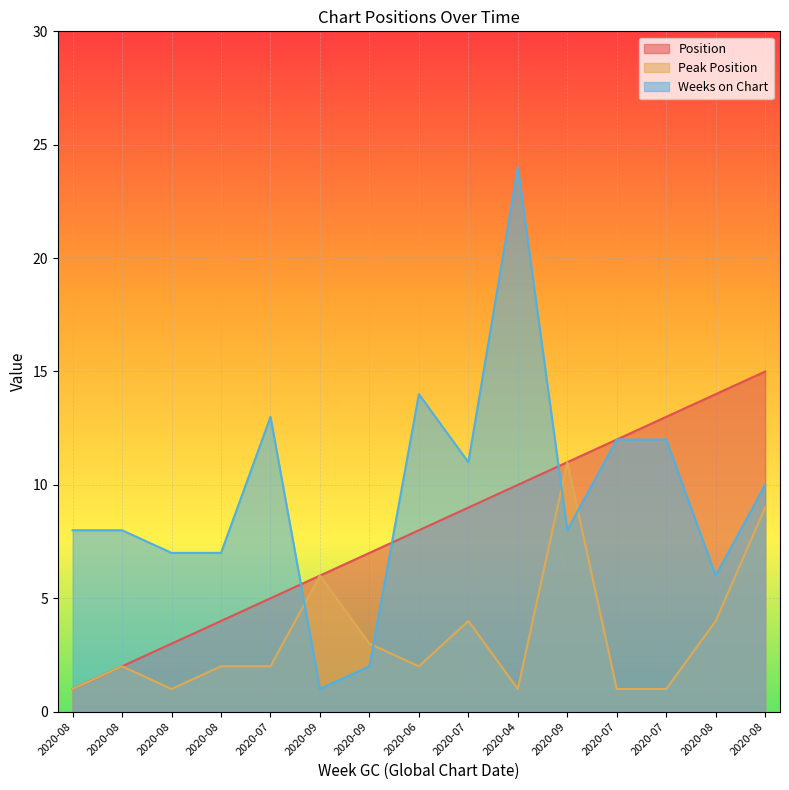

How many lines are shown in the chart?

3